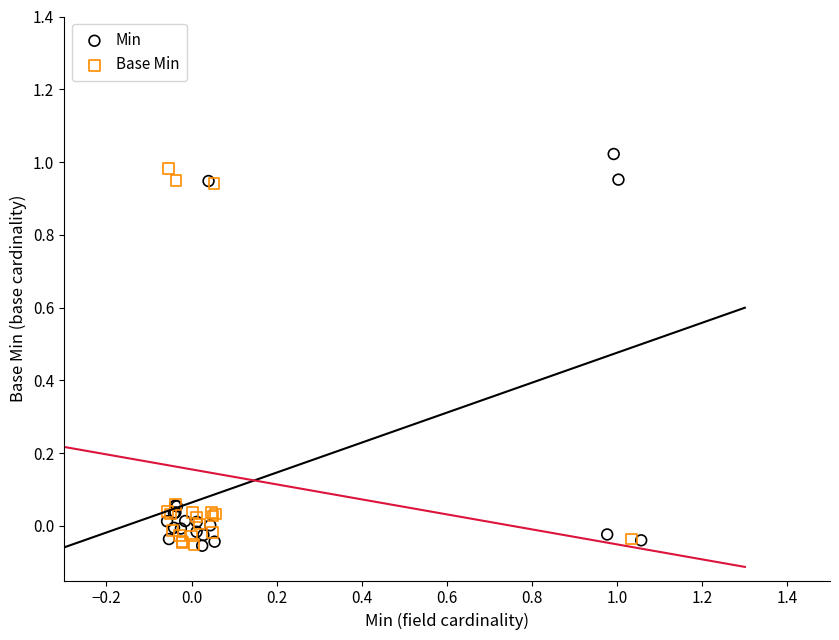

What are all the series names shown in the legend?

Min, Base Min